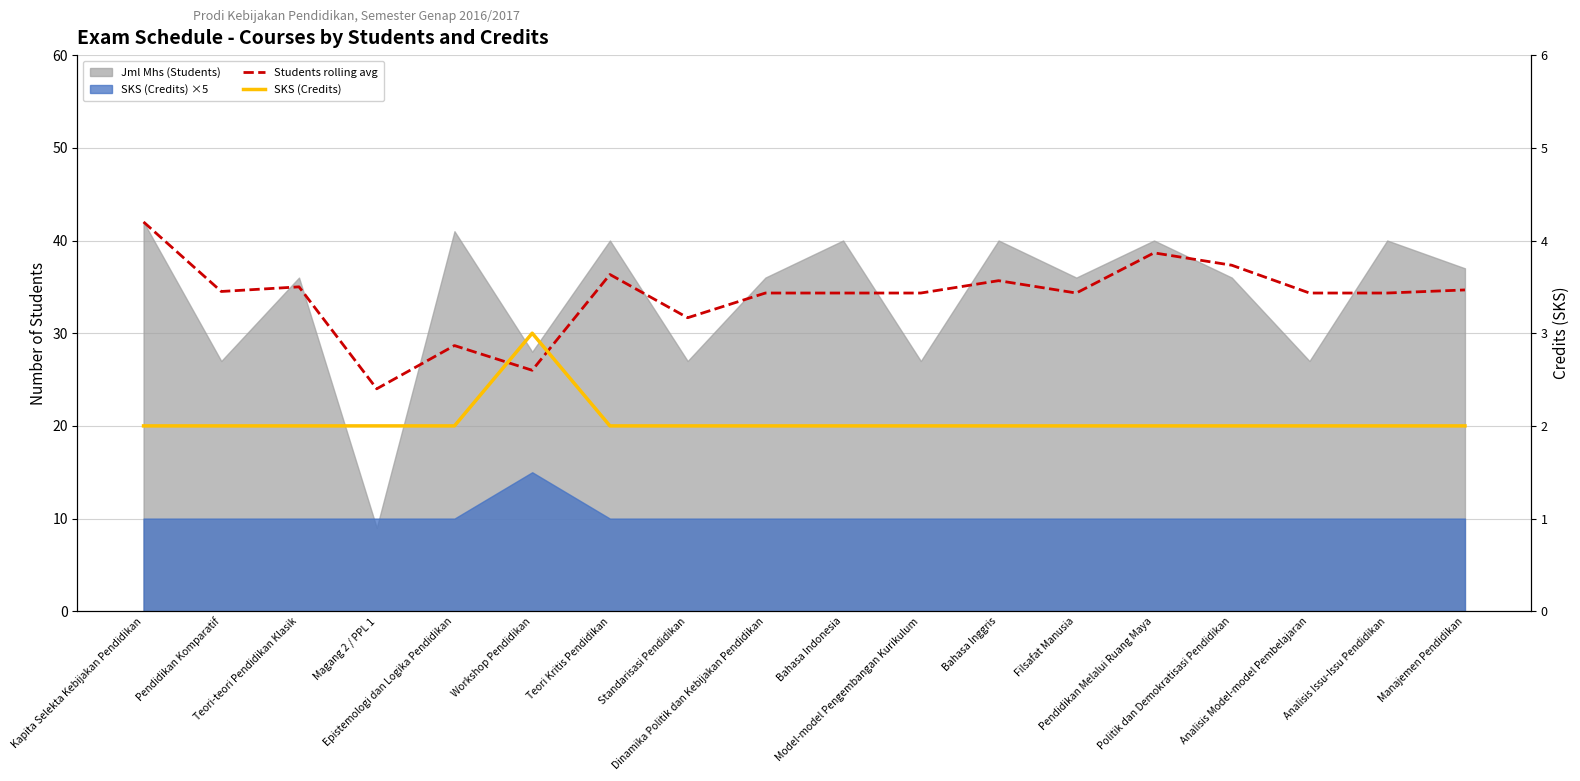

True or false: Students rolling avg and SKS (Credits) cross at least once.

False